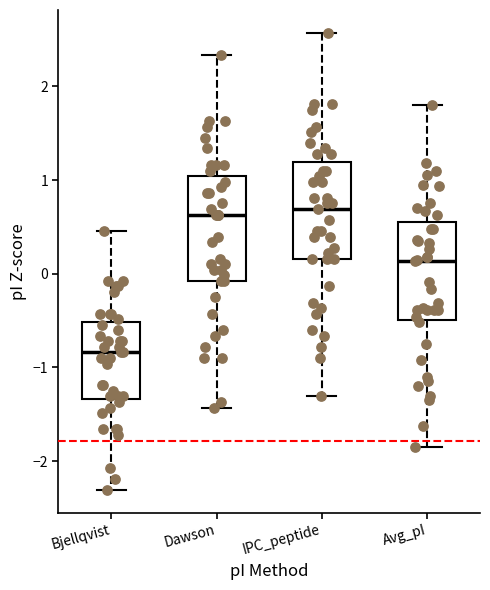

Reading left to right, transcribe this box plot: for each box, give where its median line is, the range the box spans, and where its two whiskers end, as read against the y-axis. The values are not printed on the chart, so give them approximately, as read against the axis.

Bjellqvist: median -0.8, box -1.3 to -0.5, whiskers -2.3 to 0.5
Dawson: median 0.6, box -0.1 to 1.0, whiskers -1.4 to 2.3
IPC_peptide: median 0.7, box 0.2 to 1.2, whiskers -1.3 to 2.6
Avg_pI: median 0.1, box -0.5 to 0.6, whiskers -1.9 to 1.8